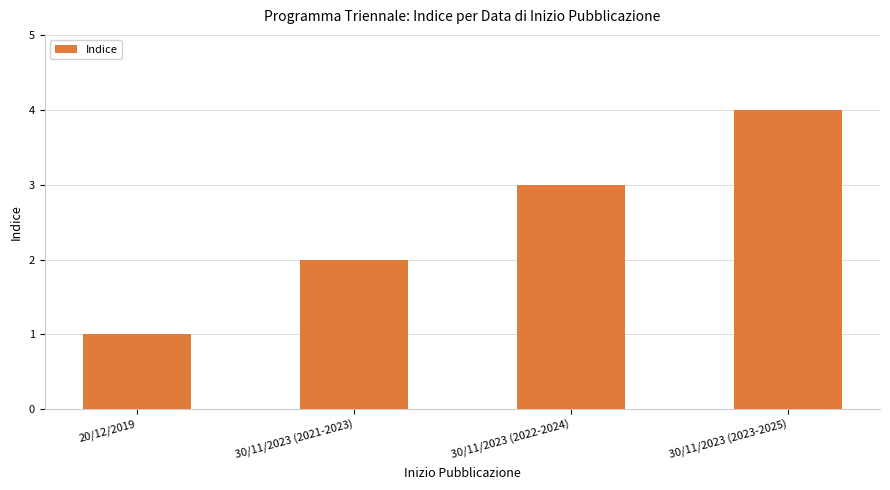

Which has a higher value, 20/12/2019 or 30/11/2023 (2022-2024)?

30/11/2023 (2022-2024)